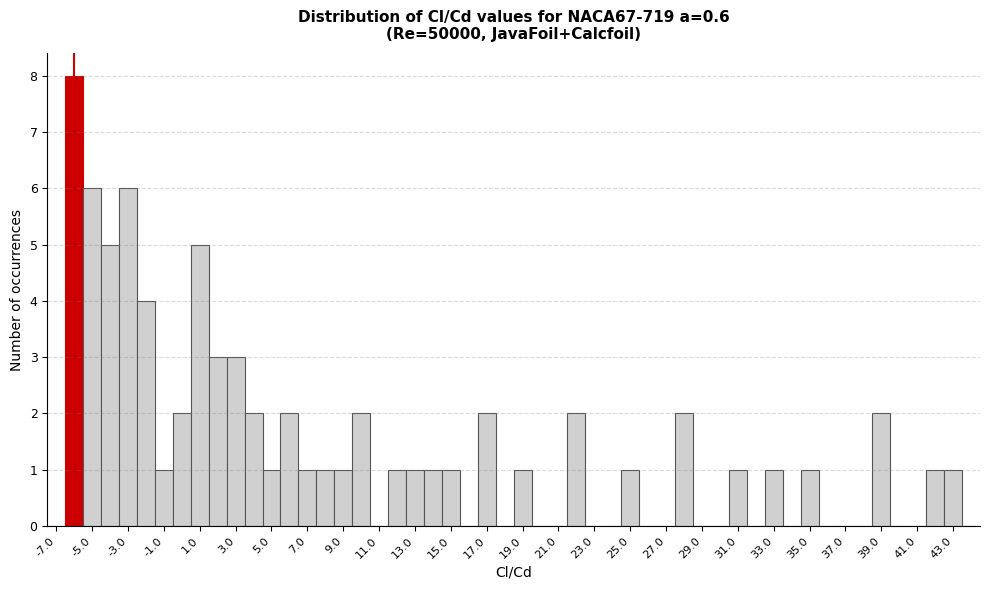

How tall is the bar that spans 1.5 to 2.5 on the x-axis? Neither the bar edges nor the heights are printed on the chart, so give them approximately, as read against the axes.

3